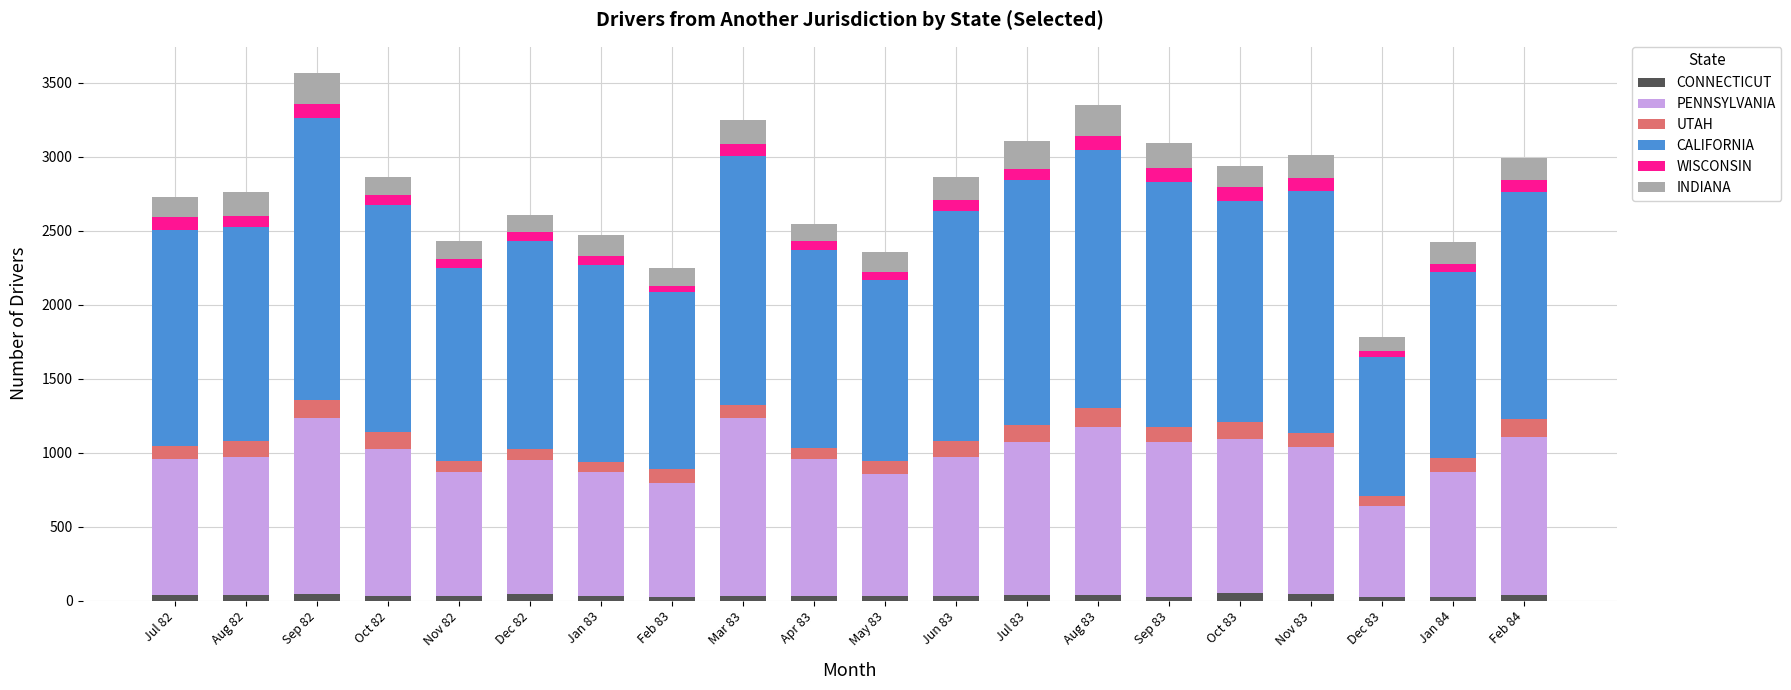

Count the number of categories in the chart.

20